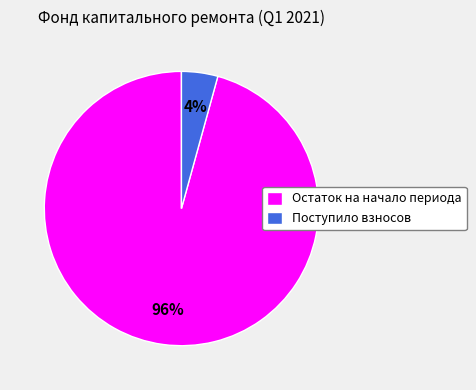

How many segments does this pie chart have?

2